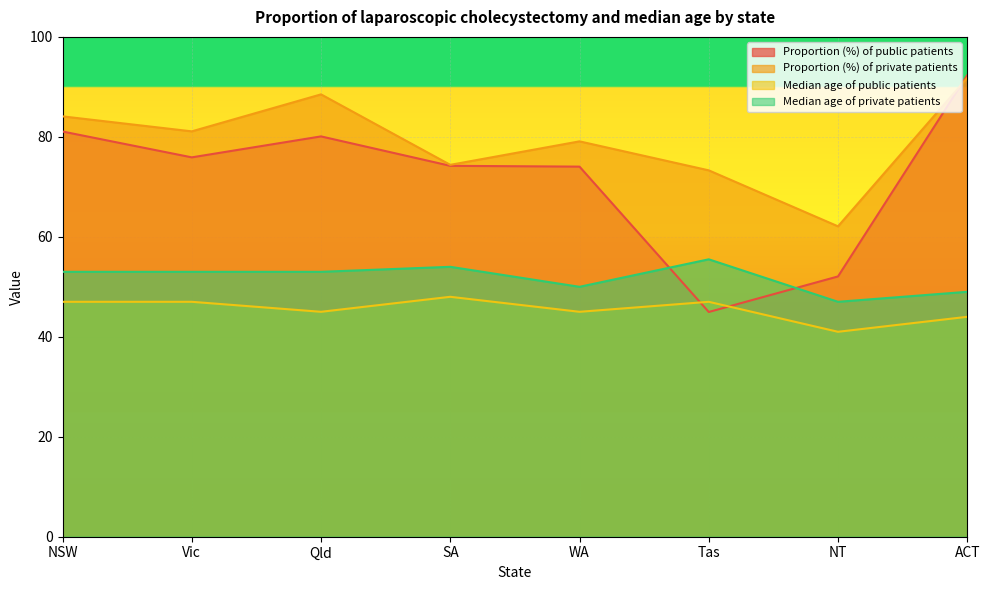

Which series ends up on top after the final intersection of Median age of private patients and Proportion (%) of public patients?

Proportion (%) of public patients